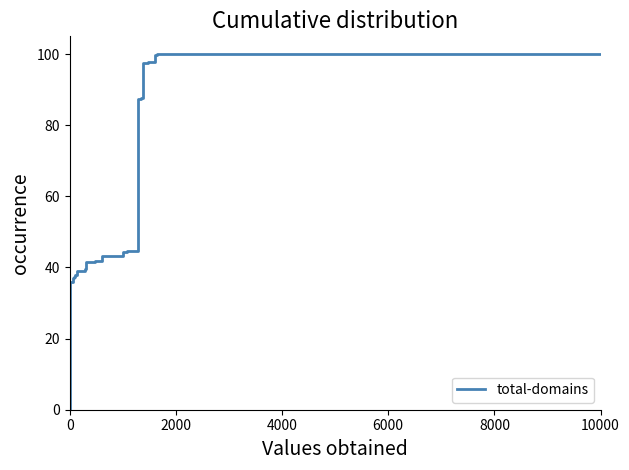

How many lines are shown in the chart?

1